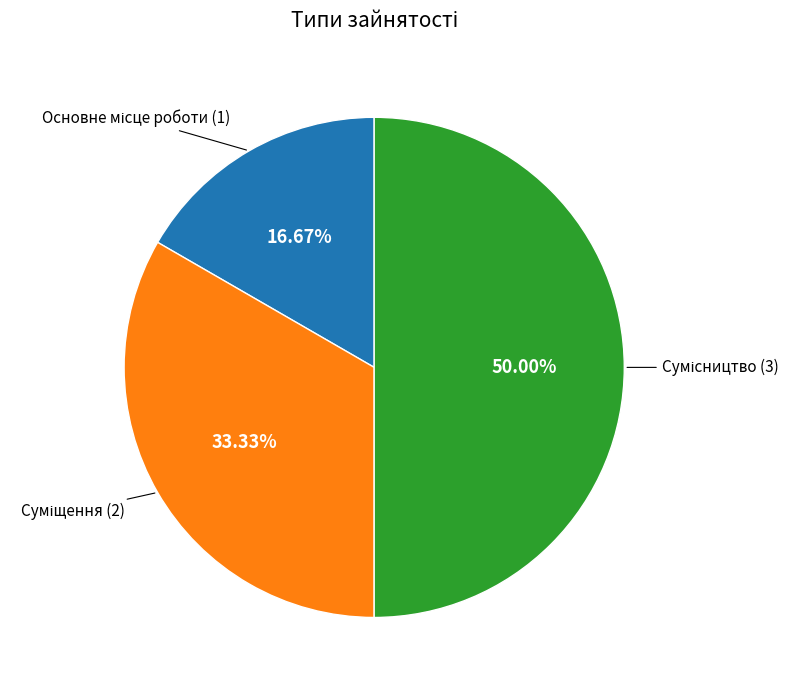

Between Основне місце роботи and Суміщення, which is larger?

Суміщення